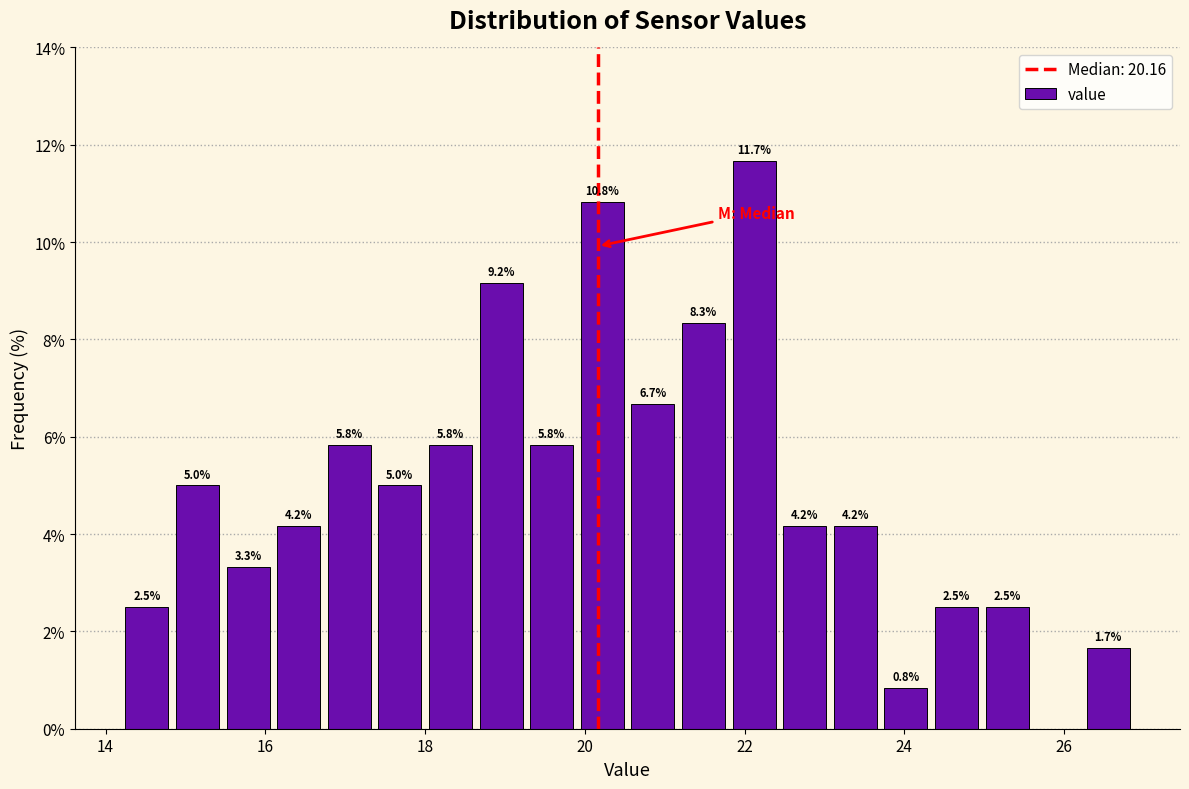

Read against the x-axis, roughly where is the centre of the tallest bar?

22.2